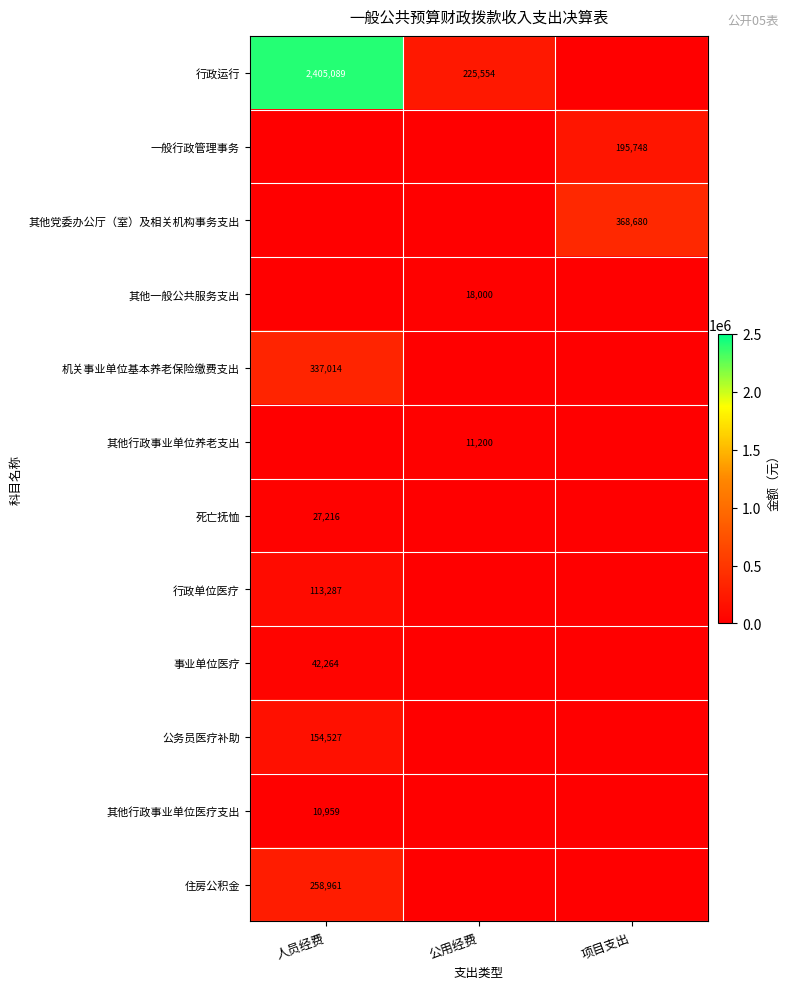

Is it true that 事业单位医疗 equals 11556 at 人员经费?

False